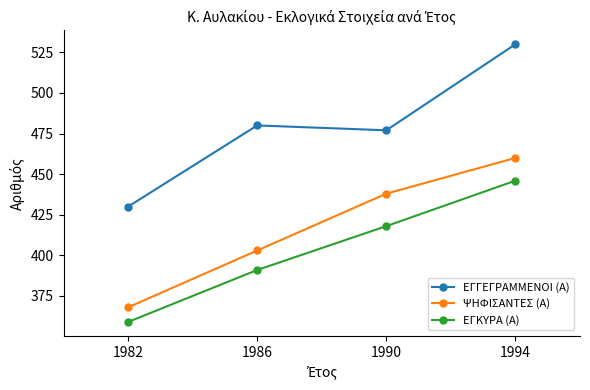

What is the difference between the second highest and second lowest values in the ΕΓΚΥΡΑ (Α) series?

27